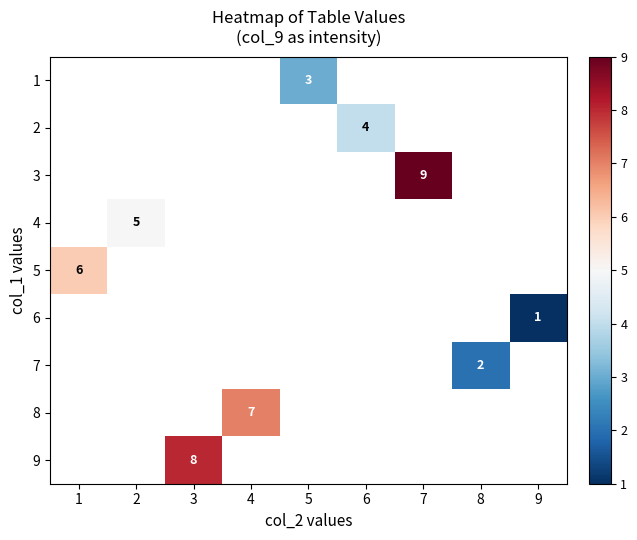

Between 1 and 7, which is larger?

7